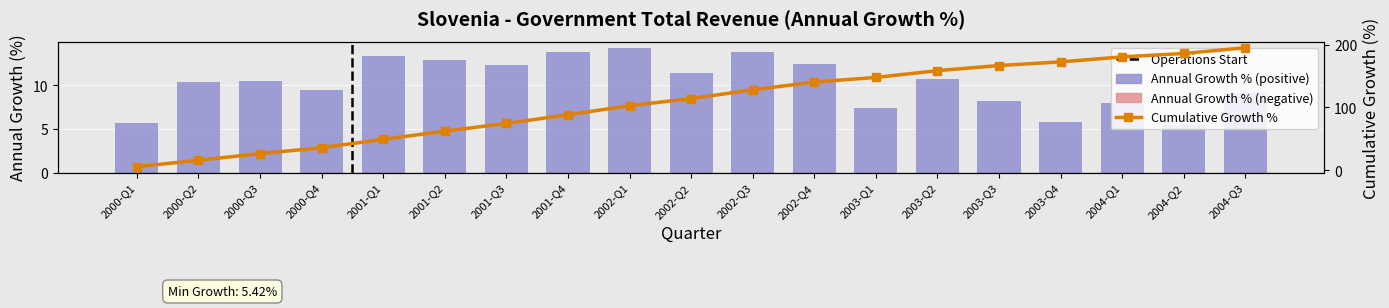

The value at 2002-Q2 is 11.4. True or false?

True